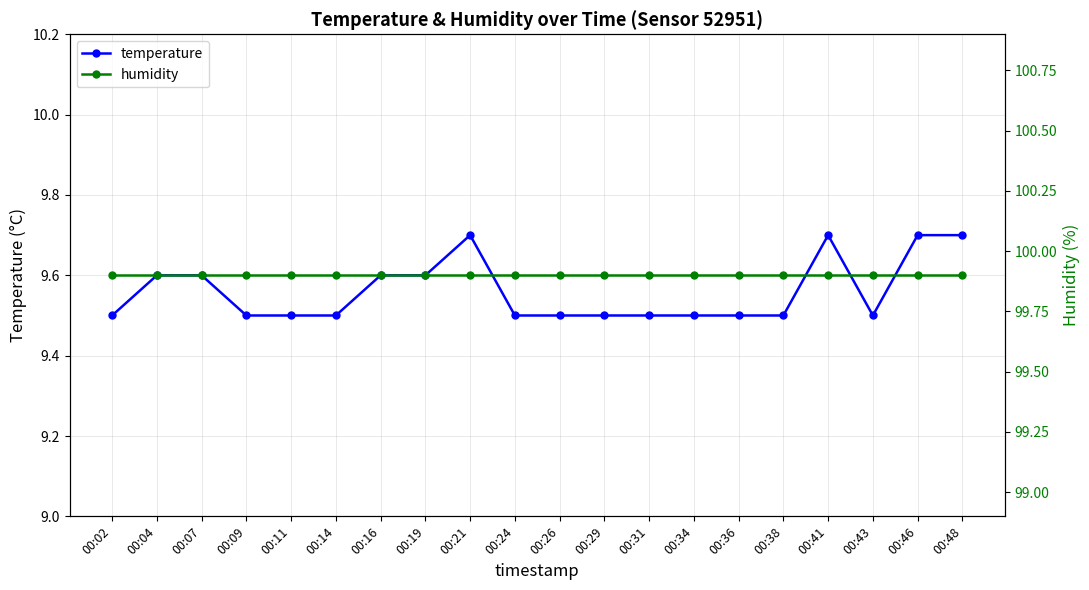

True or false: humidity has a value of 47.8 at 00:14.

False